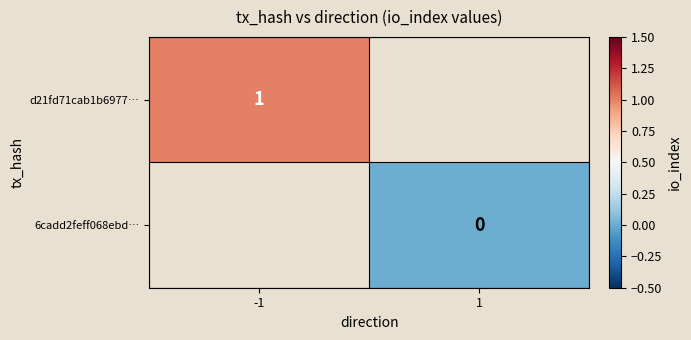

Is the value of 6cadd2feff068ebd… at 1 greater than the value of d21fd71cab1b6977… at -1?

No